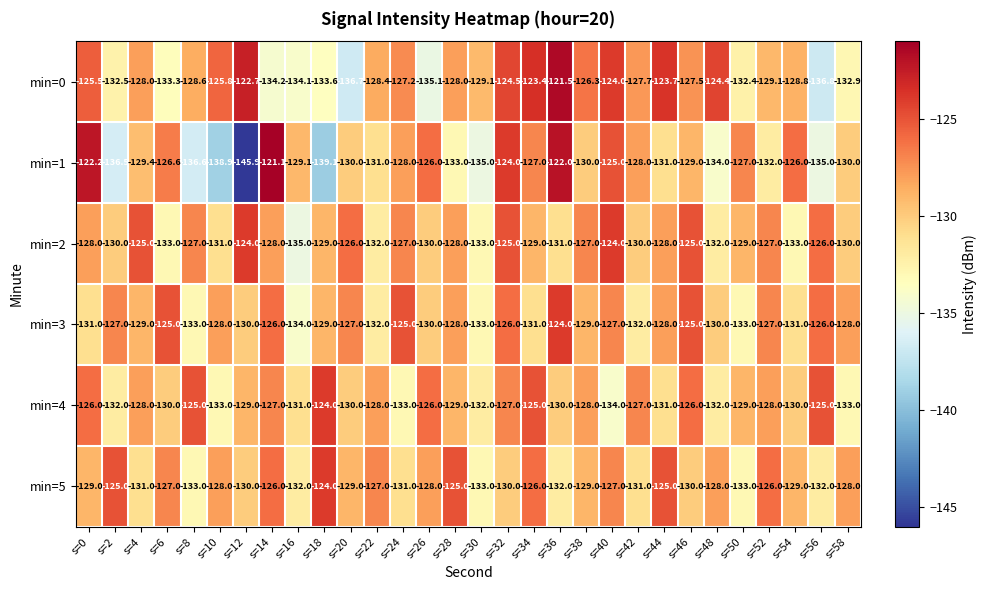

What is the difference between the min=0 values at s=16 and s=32?

9.6